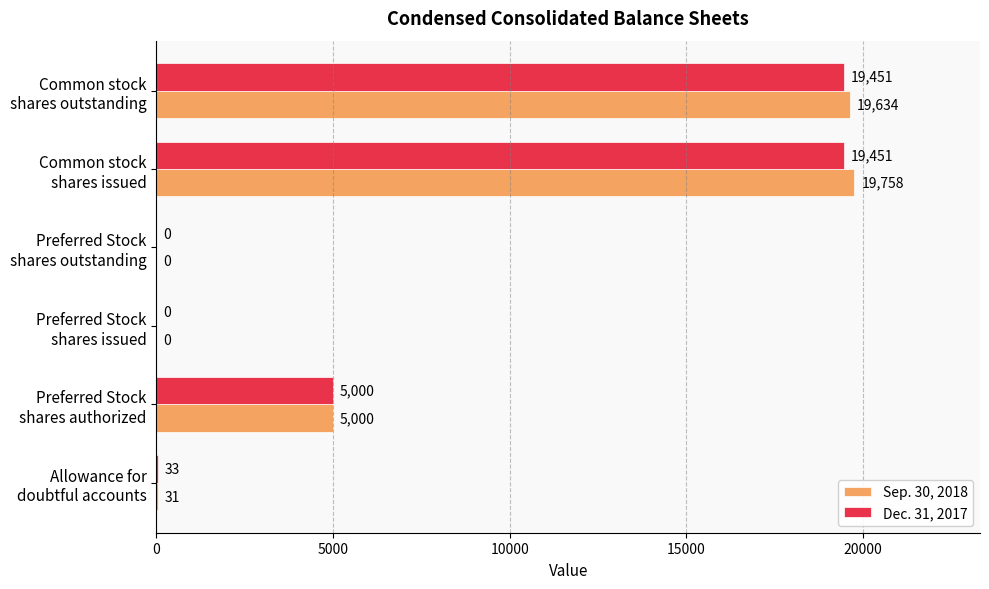

What is the sum of all Sep. 30, 2018 values?

44423